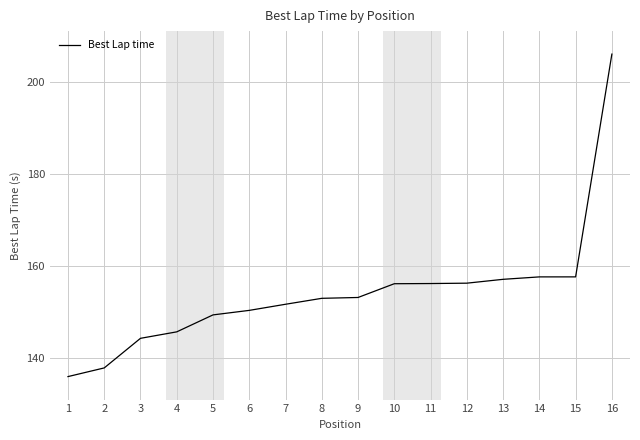

Approximately how many times larger is the value at 2 compared to 11?

0.9